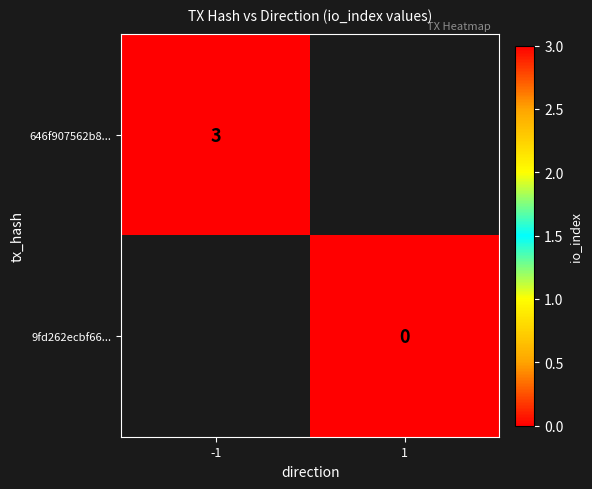

The 646f907562b8... series shows 1.2 at -1. True or false?

False